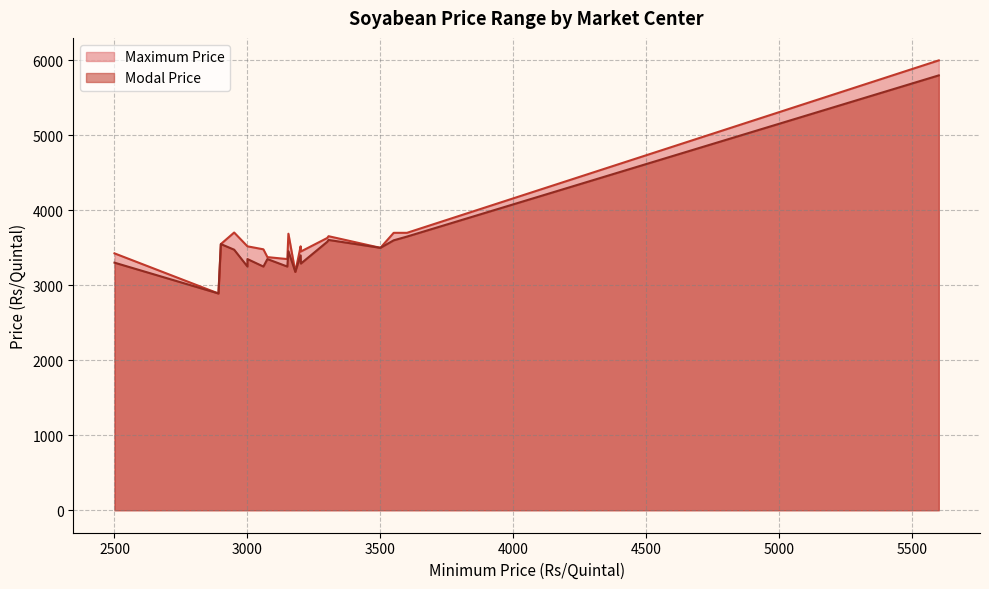

What is the minimum value shown in the chart?

2891